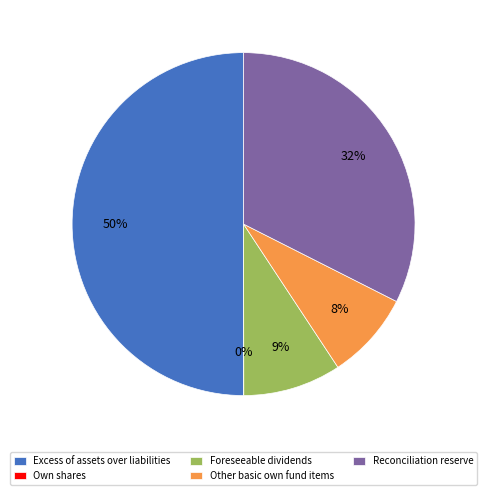

To the nearest percent, what is the difference between the Reconciliation reserve and Excess of assets over liabilities slice percentages?

18%